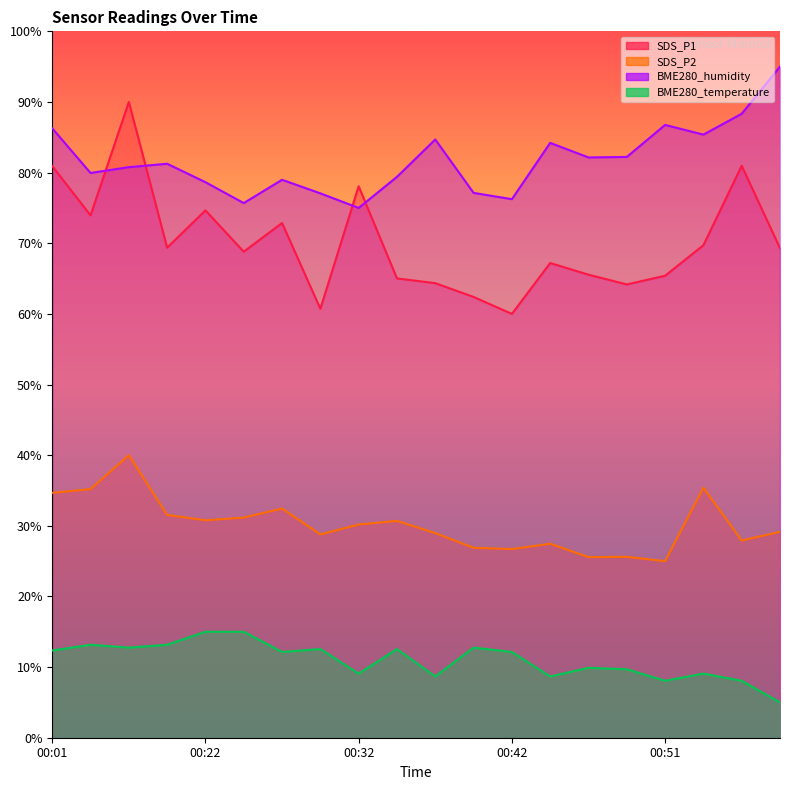

Which series has the largest range (max minus min)?

SDS_P1